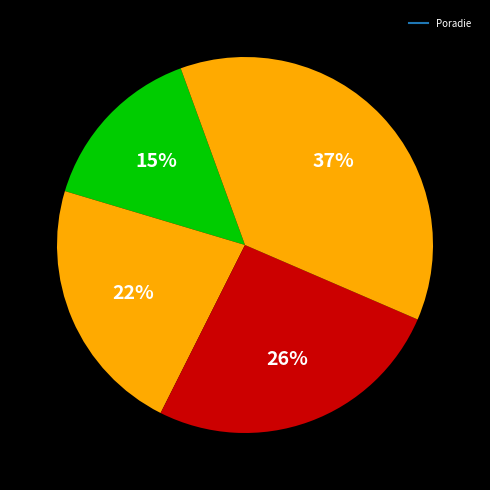

How many segments does this pie chart have?

4